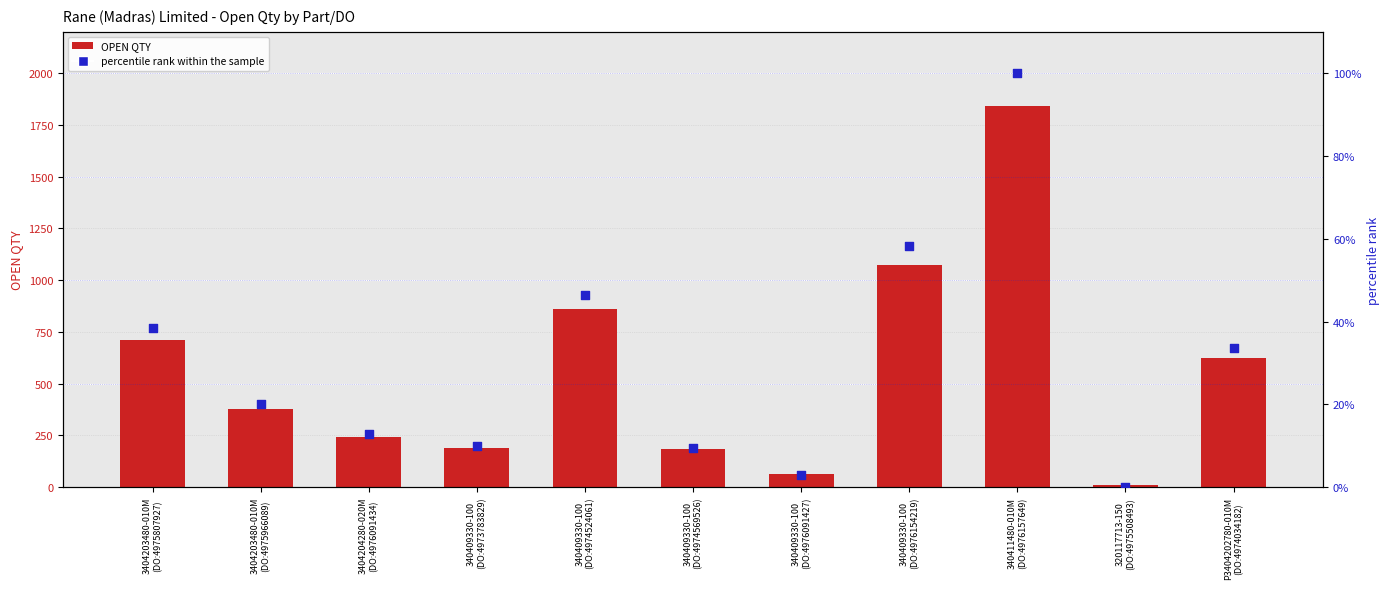

At how many categories does at least one series exceed 1107?

1